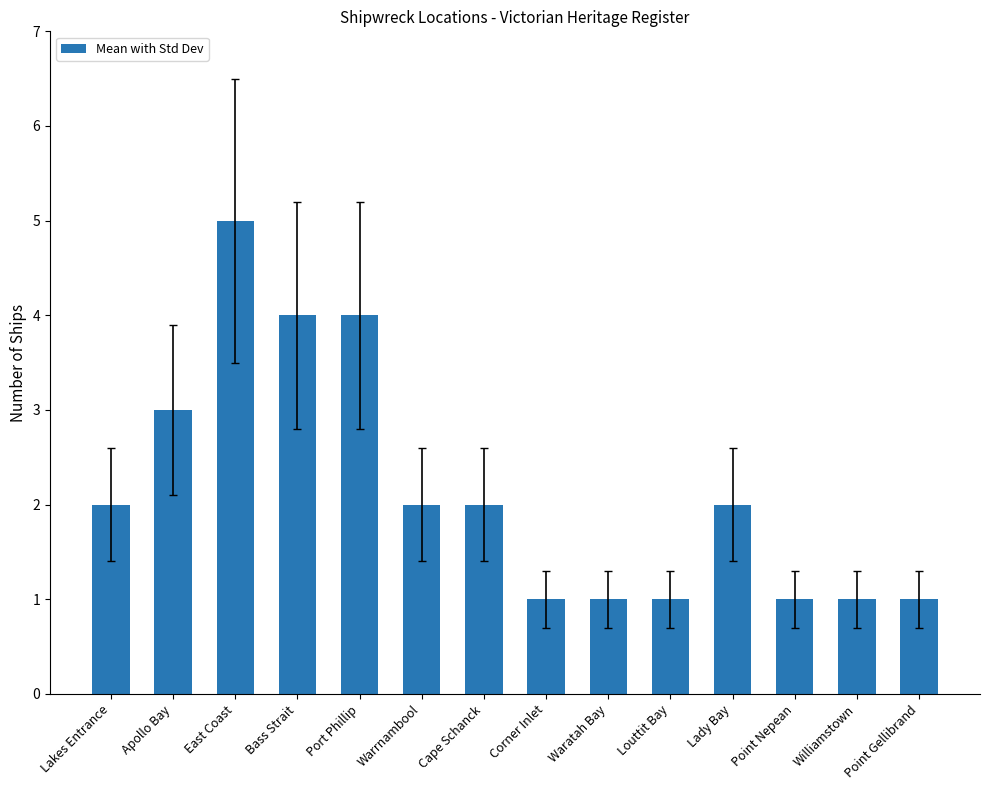

What is the change in value from East Coast to Bass Strait?

-1